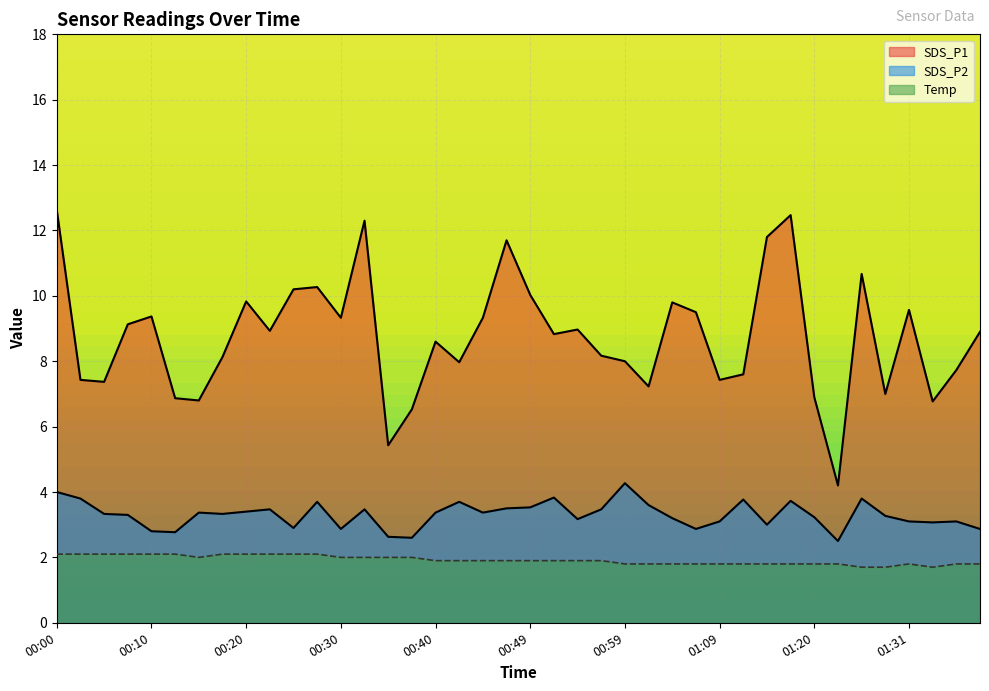

What is the difference between the SDS_P2 values at 01:07 and 00:52?

1.0